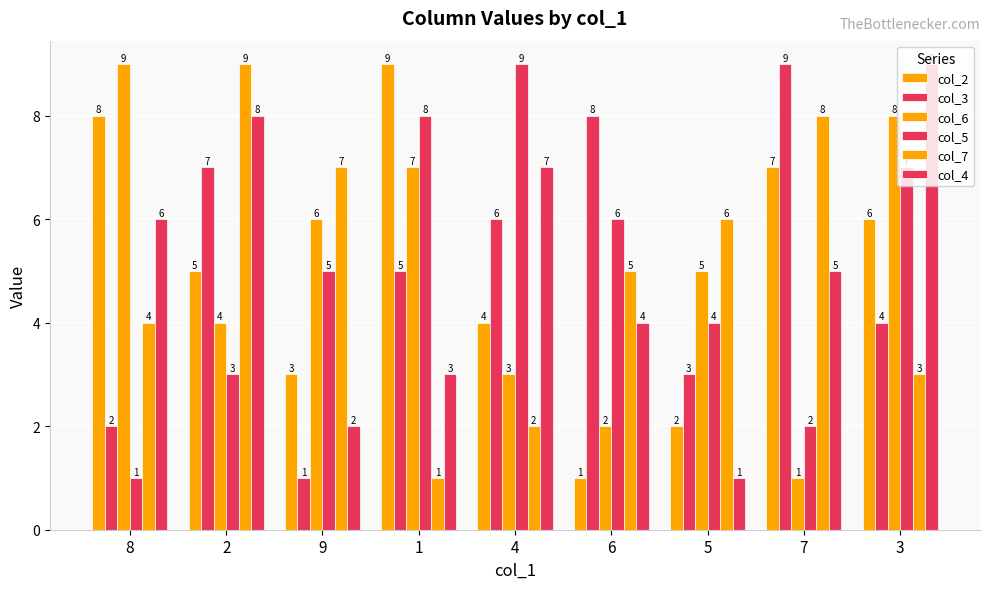

What position from the left is 2?

2